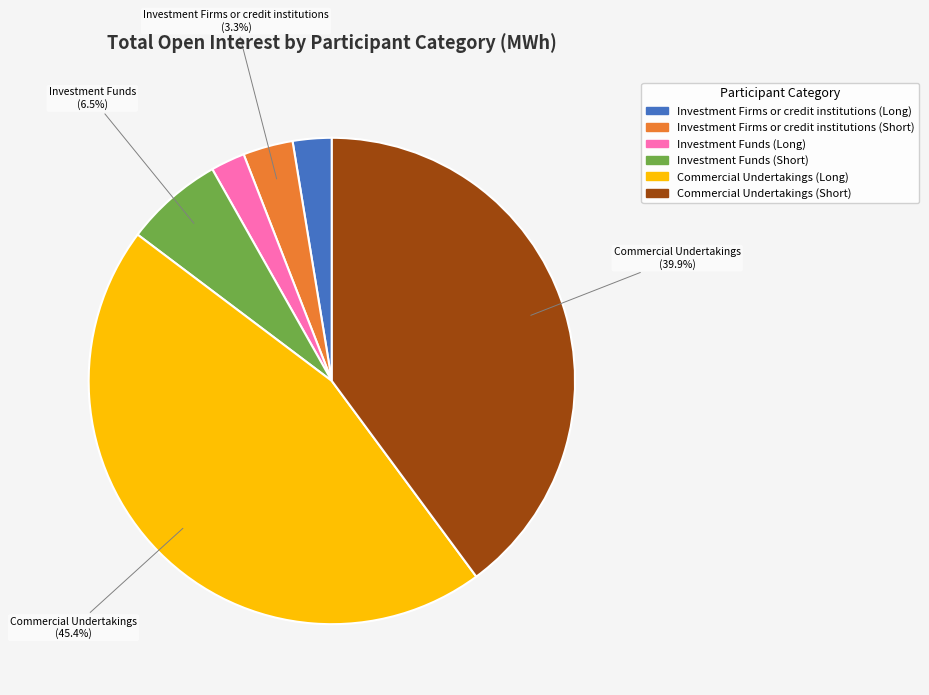

Which category has the biggest portion of the pie?

Commercial Undertakings (Long)